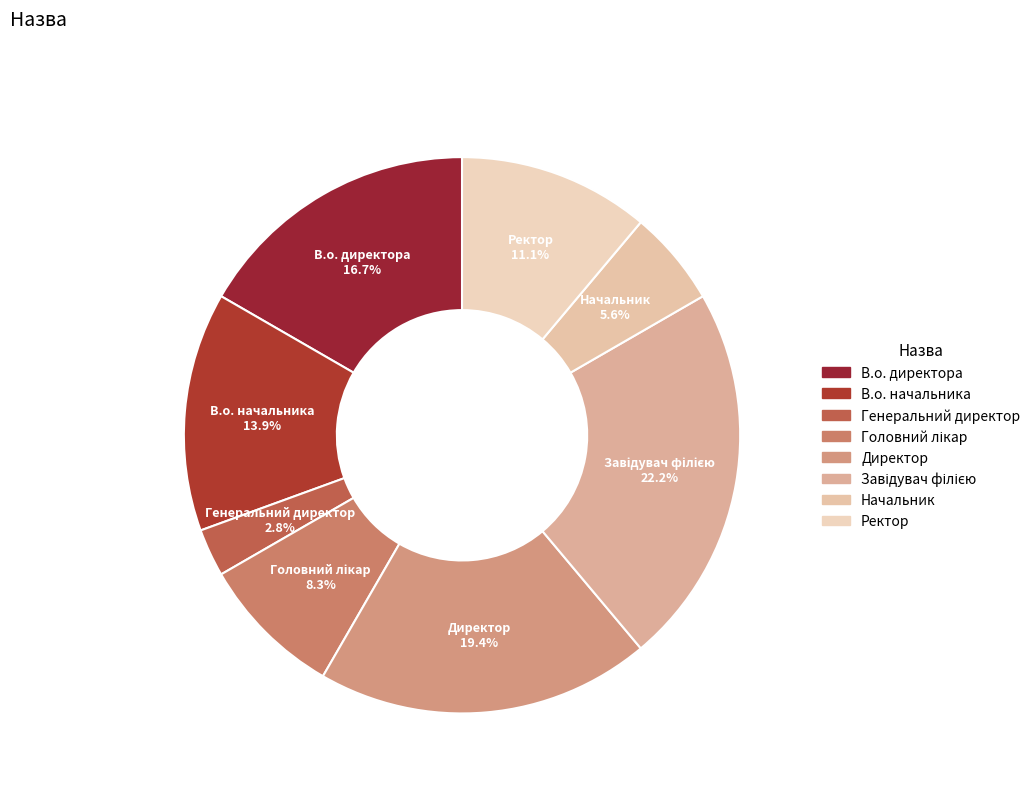

The В.о. директора slice represents 17% of the pie. True or false?

True